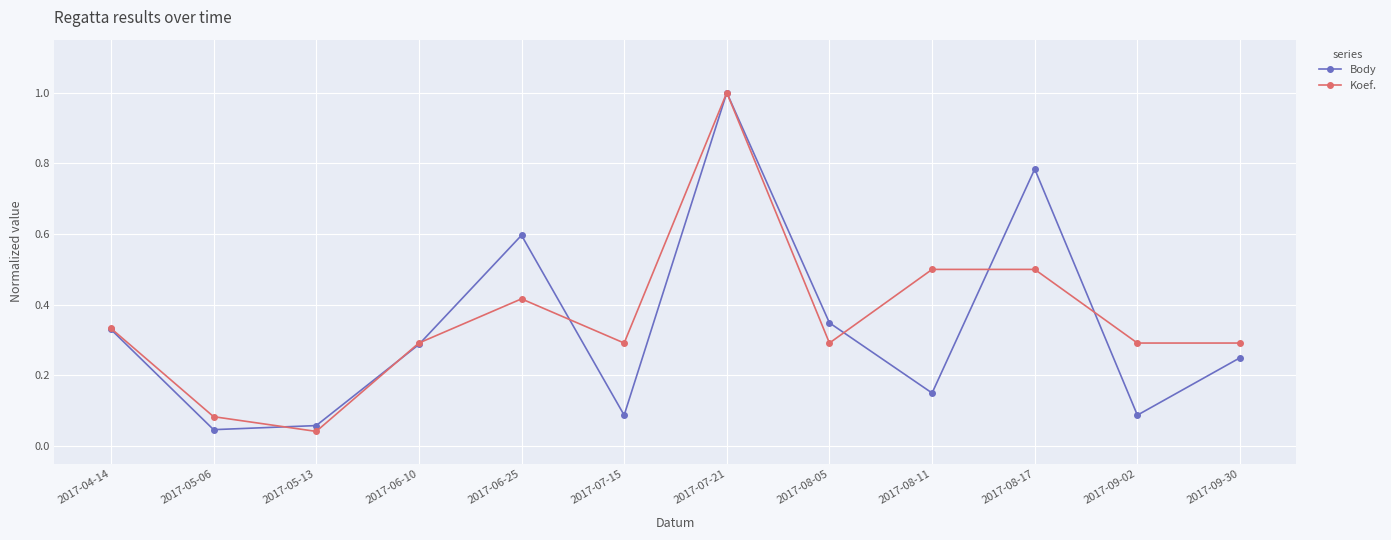

Between 2017-05-13 and 2017-08-11, which series saw the biggest shift?

Koef.